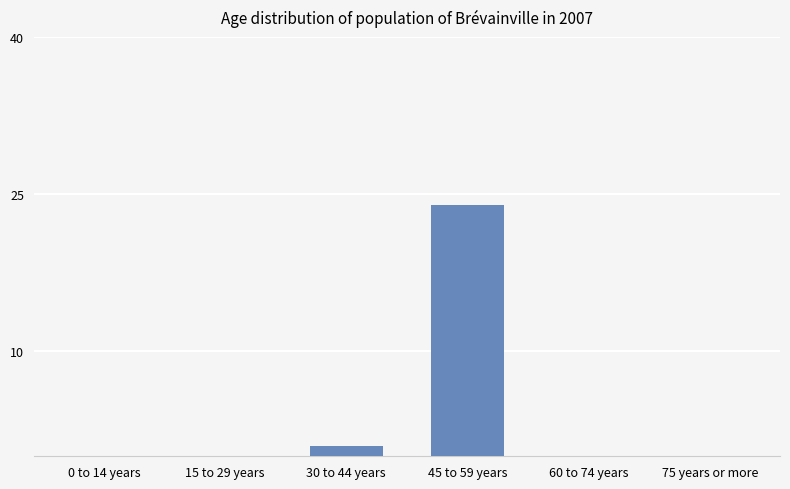

Is it true that the value at 60 to 74 years is -15?

False